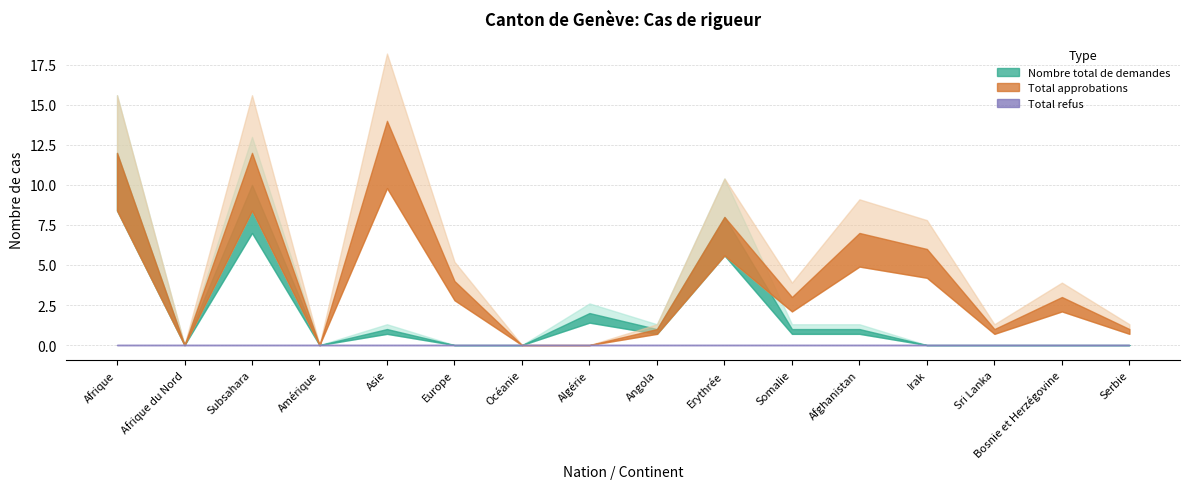

Which series changed the most between Afrique and Serbie?

Nombre total de demandes